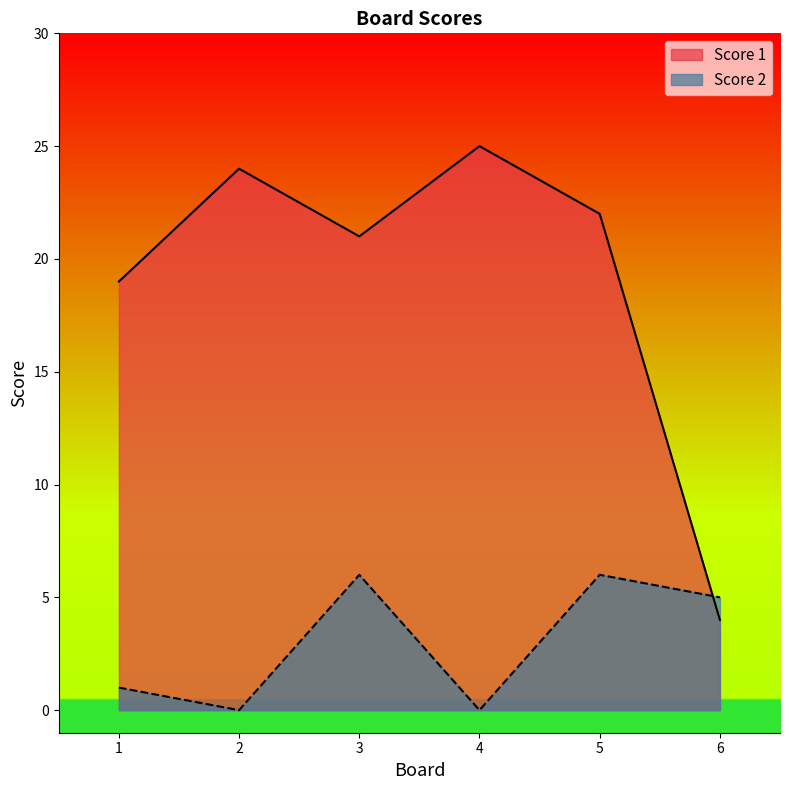

What is the difference between the maximum and second lowest values in the Score 2 series?

6